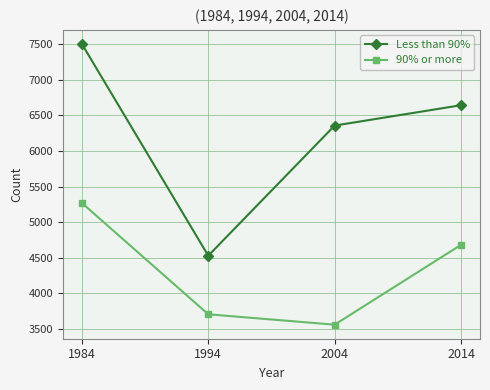

Between 2004 and 2014, which series saw the biggest shift?

90% or more